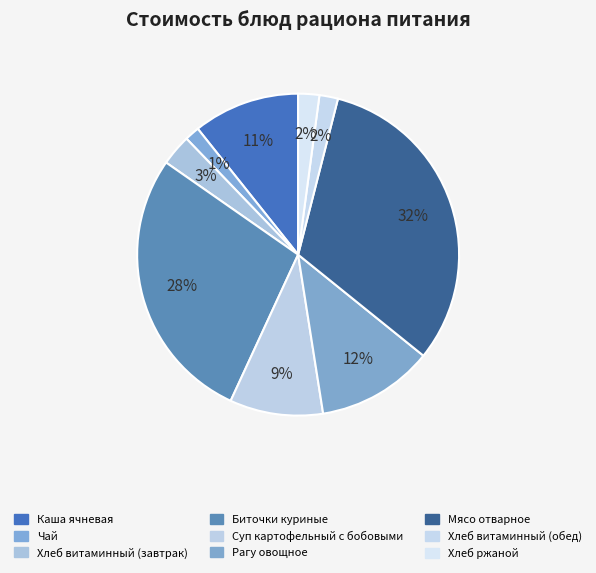

True or false: Биточки куриные accounts for 28% of the total.

True